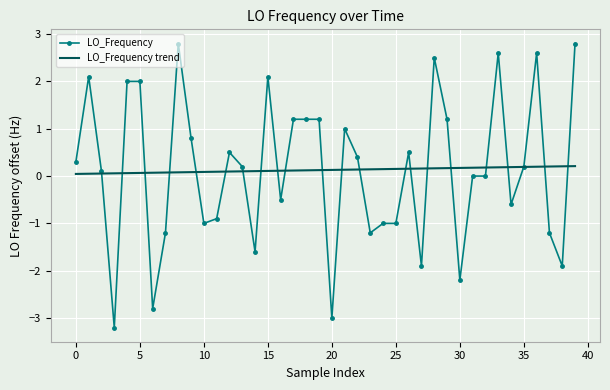

Which series has the widest spread of values?

LO_Frequency